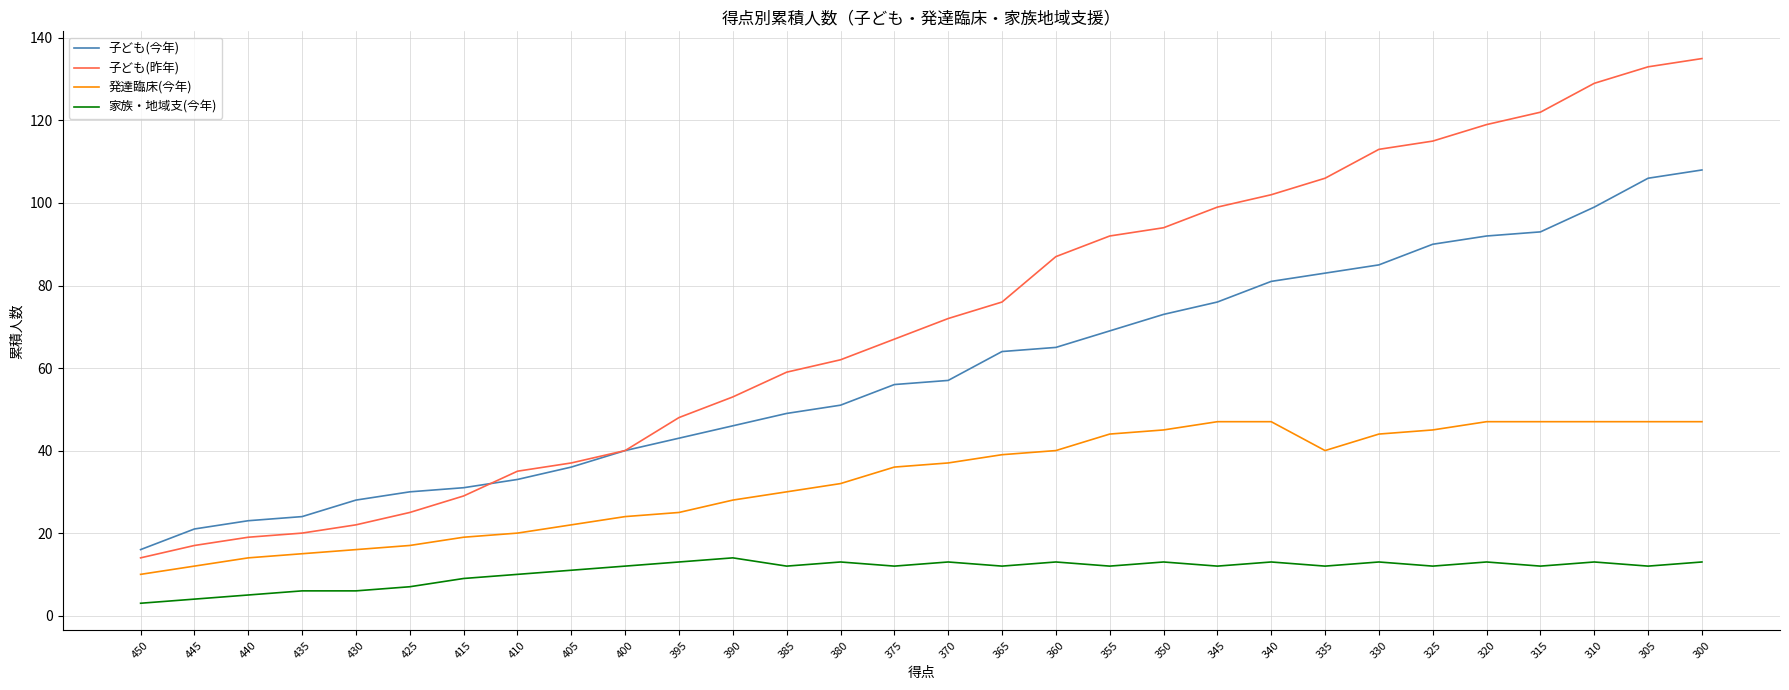

Reading left to right, transcribe all the data shown in this chart.

子ども(今年): 450=16	445=21	440=23	435=24	430=28	425=30	415=31	410=33	405=36	400=40	395=43	390=46	385=49	380=51	375=56	370=57	365=64	360=65	355=69	350=73	345=76	340=81	335=83	330=85	325=90	320=92	315=93	310=99	305=106	300=108
子ども(昨年): 450=14	445=17	440=19	435=20	430=22	425=25	415=29	410=35	405=37	400=40	395=48	390=53	385=59	380=62	375=67	370=72	365=76	360=87	355=92	350=94	345=99	340=102	335=106	330=113	325=115	320=119	315=122	310=129	305=133	300=135
発達臨床(今年): 450=10	445=12	440=14	435=15	430=16	425=17	415=19	410=20	405=22	400=24	395=25	390=28	385=30	380=32	375=36	370=37	365=39	360=40	355=44	350=45	345=47	340=47	335=40	330=44	325=45	320=47	315=47	310=47	305=47	300=47
家族・地域支(今年): 450=3	445=4	440=5	435=6	430=6	425=7	415=9	410=10	405=11	400=12	395=13	390=14	385=12	380=13	375=12	370=13	365=12	360=13	355=12	350=13	345=12	340=13	335=12	330=13	325=12	320=13	315=12	310=13	305=12	300=13